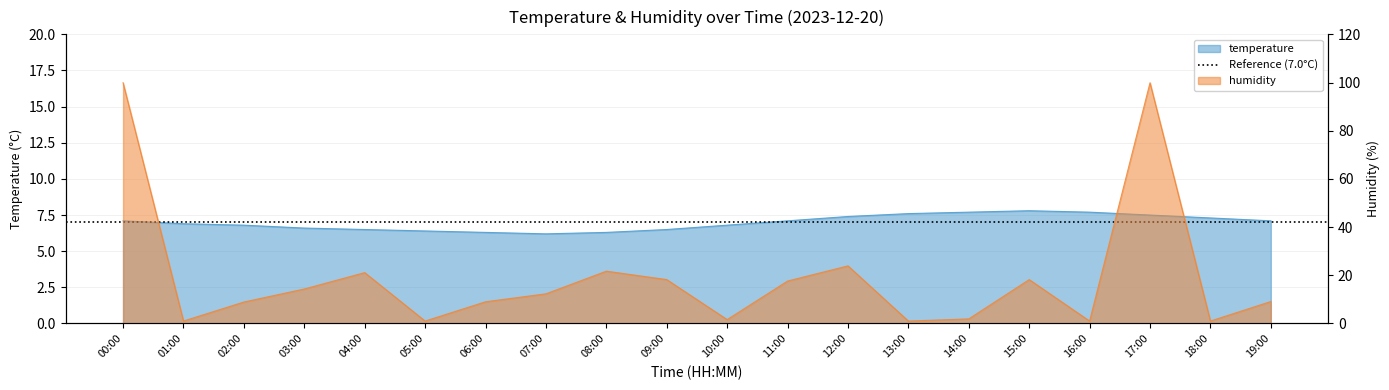

Reading left to right, list all the values displayed in this chart.

temperature: 7.1	6.9	6.8	6.6	6.5	6.4	6.3	6.2	6.3	6.5	6.8	7.1	7.4	7.6	7.7	7.8	7.7	7.5	7.3	7.1
humidity: 99.9	1.0	8.9	14.3	21.1	1.0	9.0	12.3	21.7	18.2	1.6	17.6	23.9	1.0	1.9	18.2	1.0	99.9	1.0	9.1